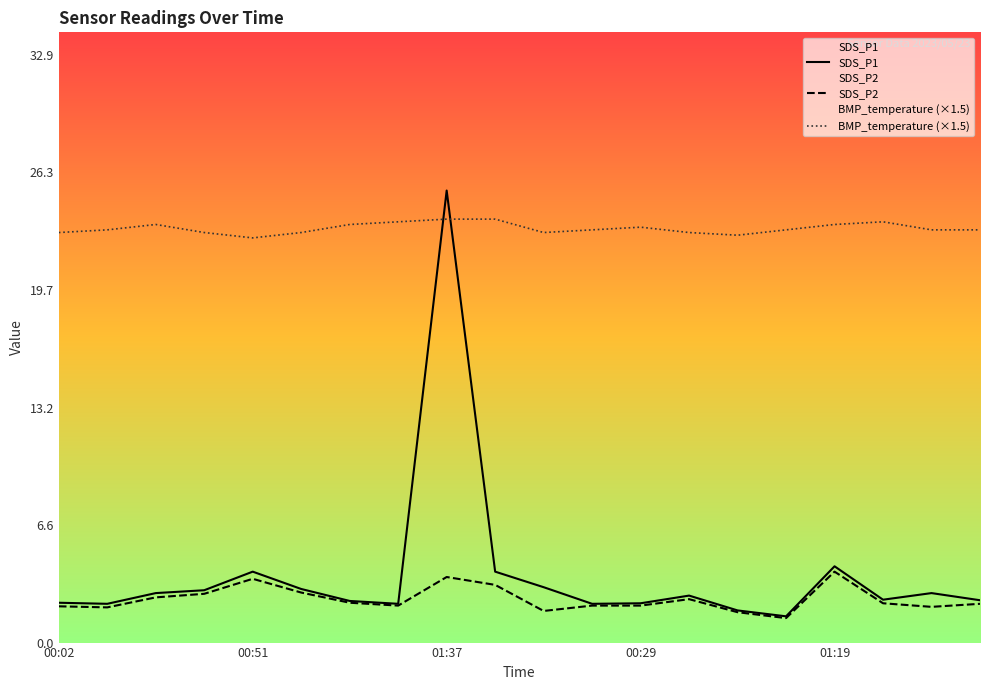

At which category is the sum across all series the highest?

01:37